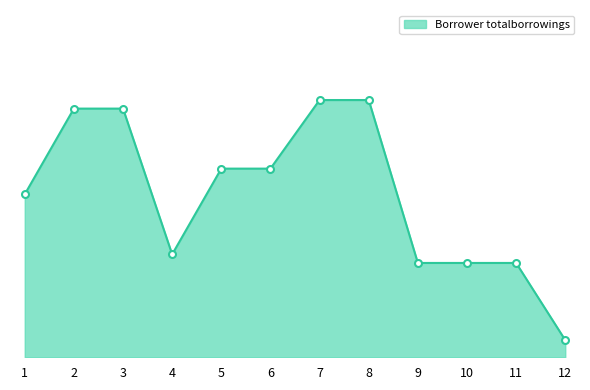

How many interior local valleys (lower than both neighbors) does the data have?

1